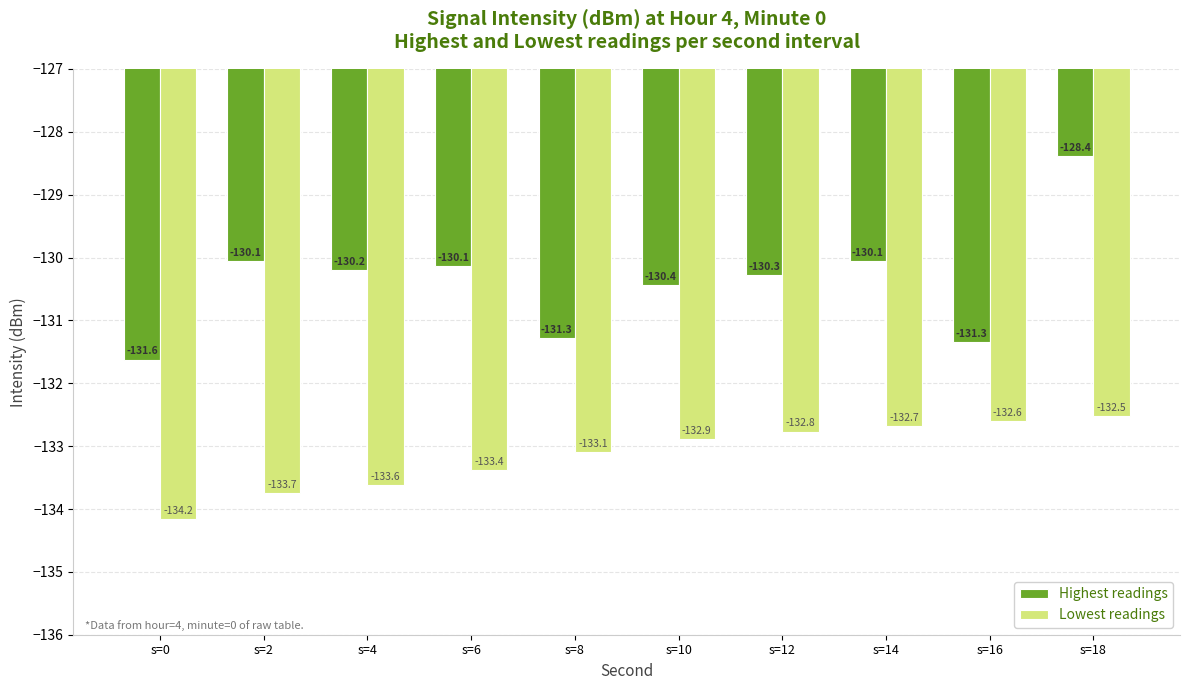

Which label corresponds to the smallest value in the chart?

s=0